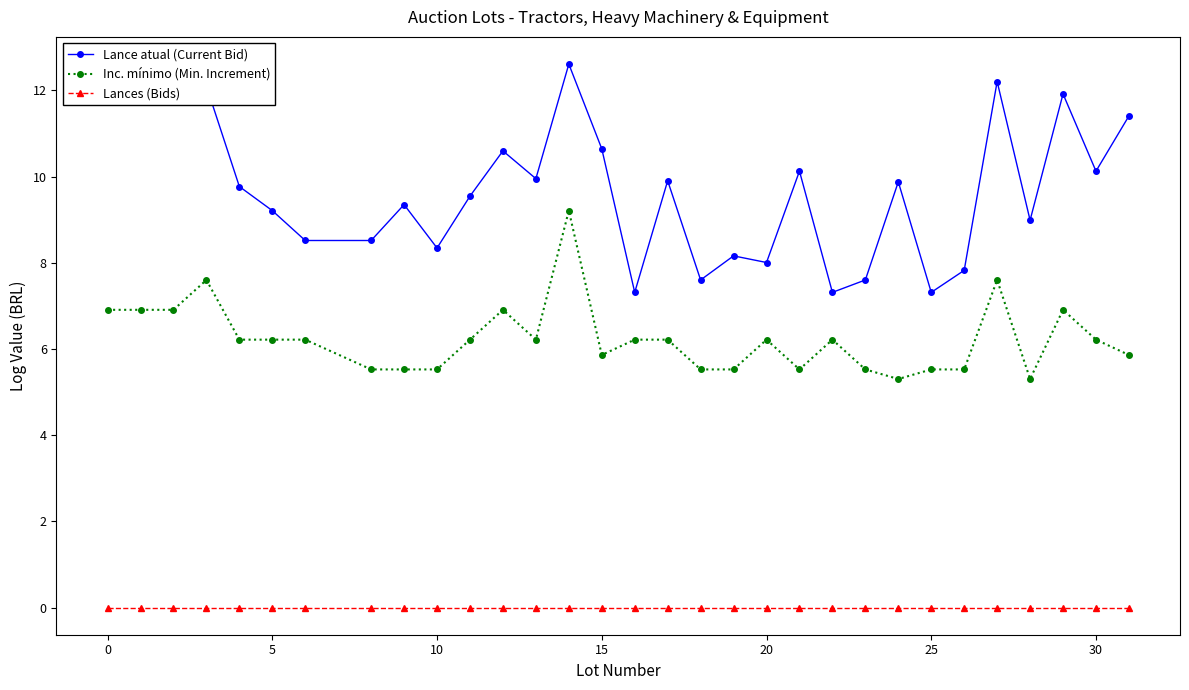

What is the value of the Lance atual (Current Bid) point at the 9th from the left?

9.4